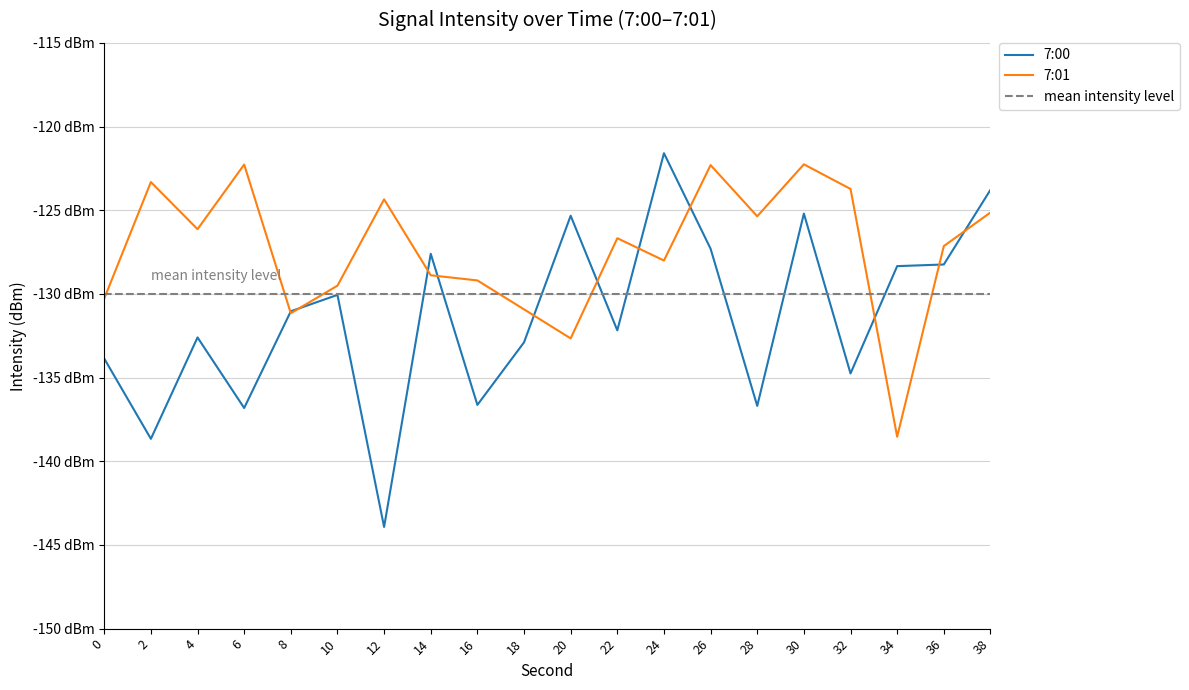

Which category has the lowest value in the 7:01 series?

34